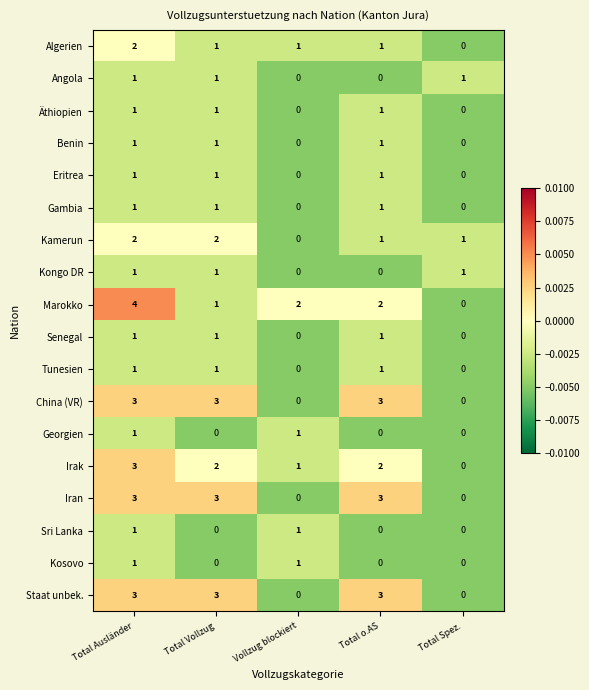

How many values in Kongo DR are above zero?

3